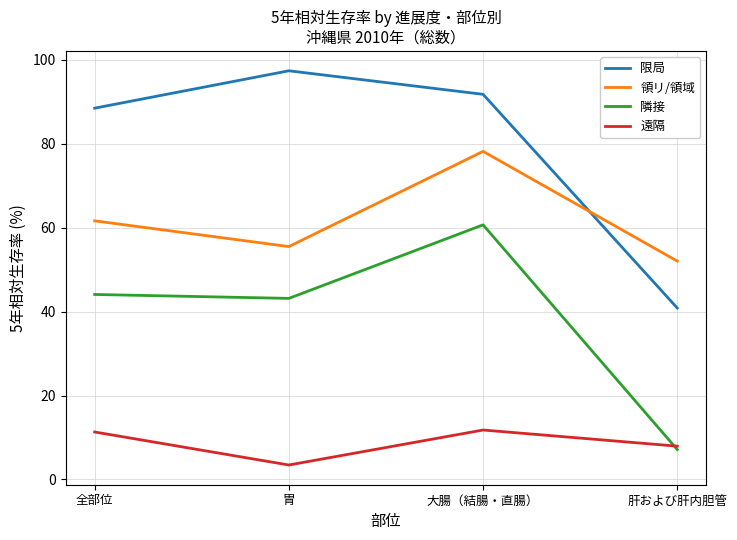

At 全部位, list the series in order from smallest to largest.

遠隔, 隣接, 領リ/領域, 限局